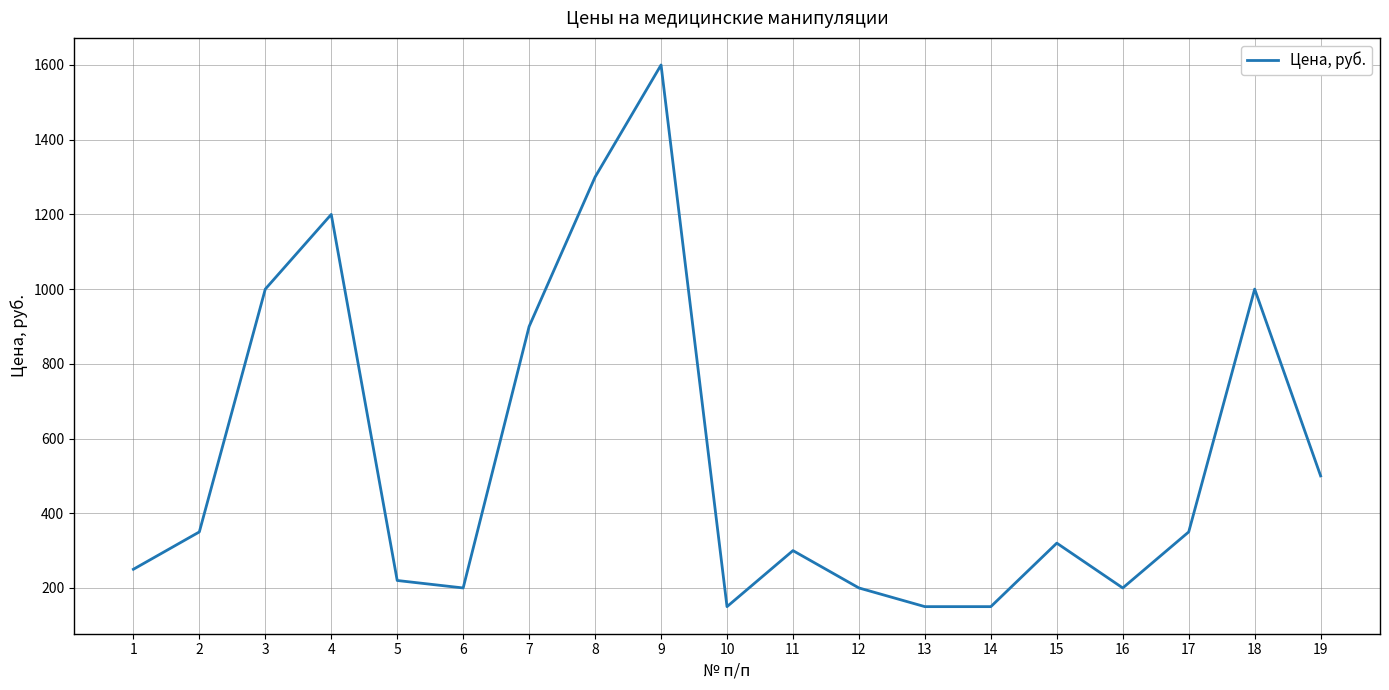

What is the maximum value shown in the chart?

1600